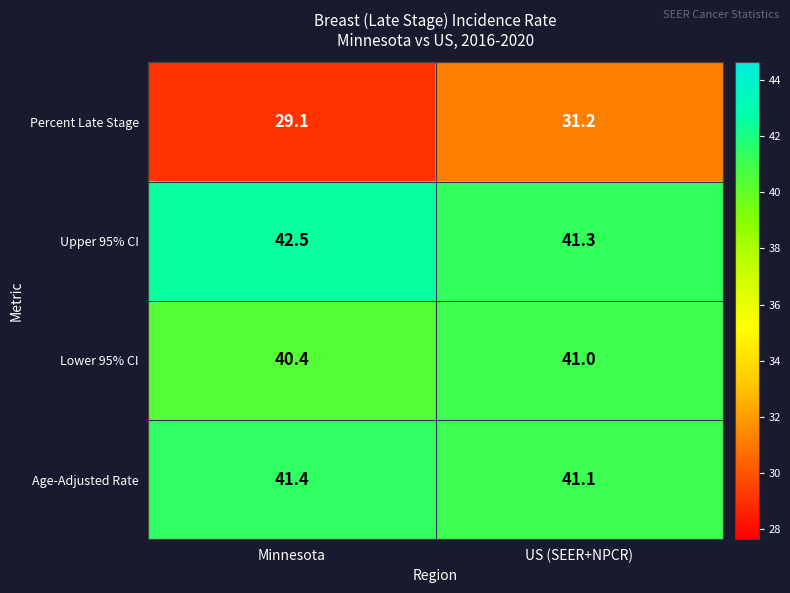

Which label corresponds to the largest value in the chart?

Minnesota